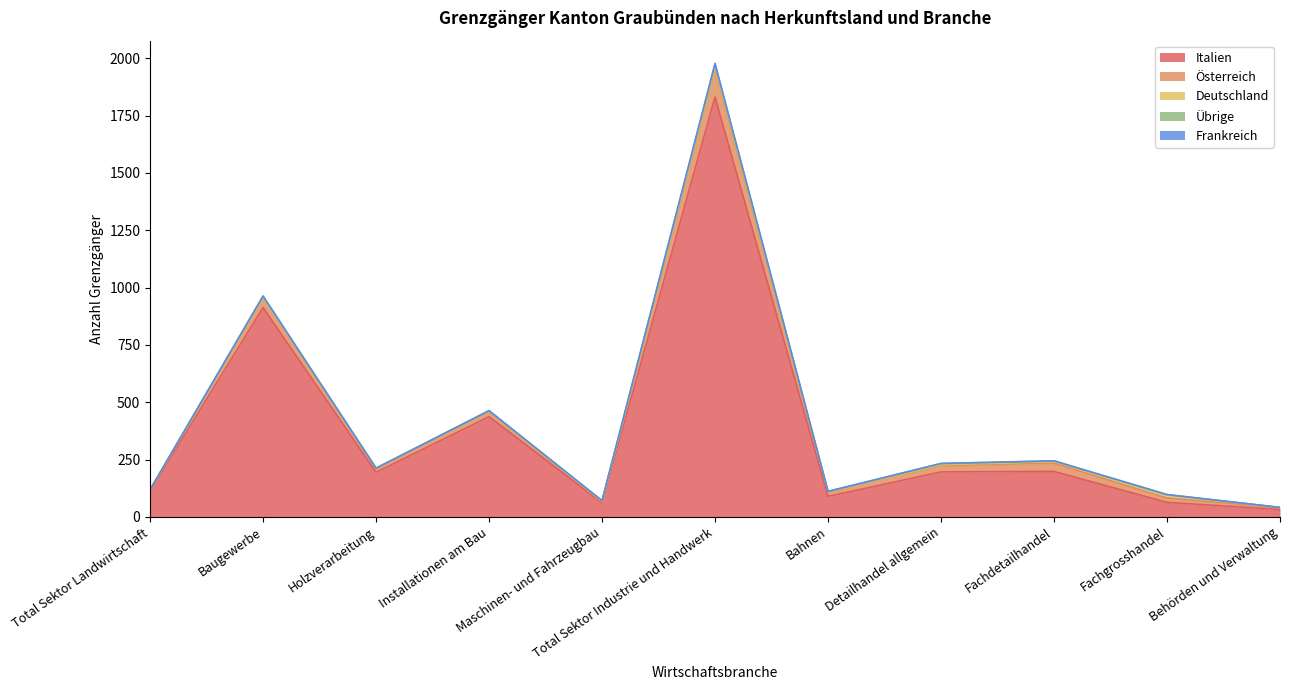

What is the label of the 9th point from the left?

Fachdetailhandel